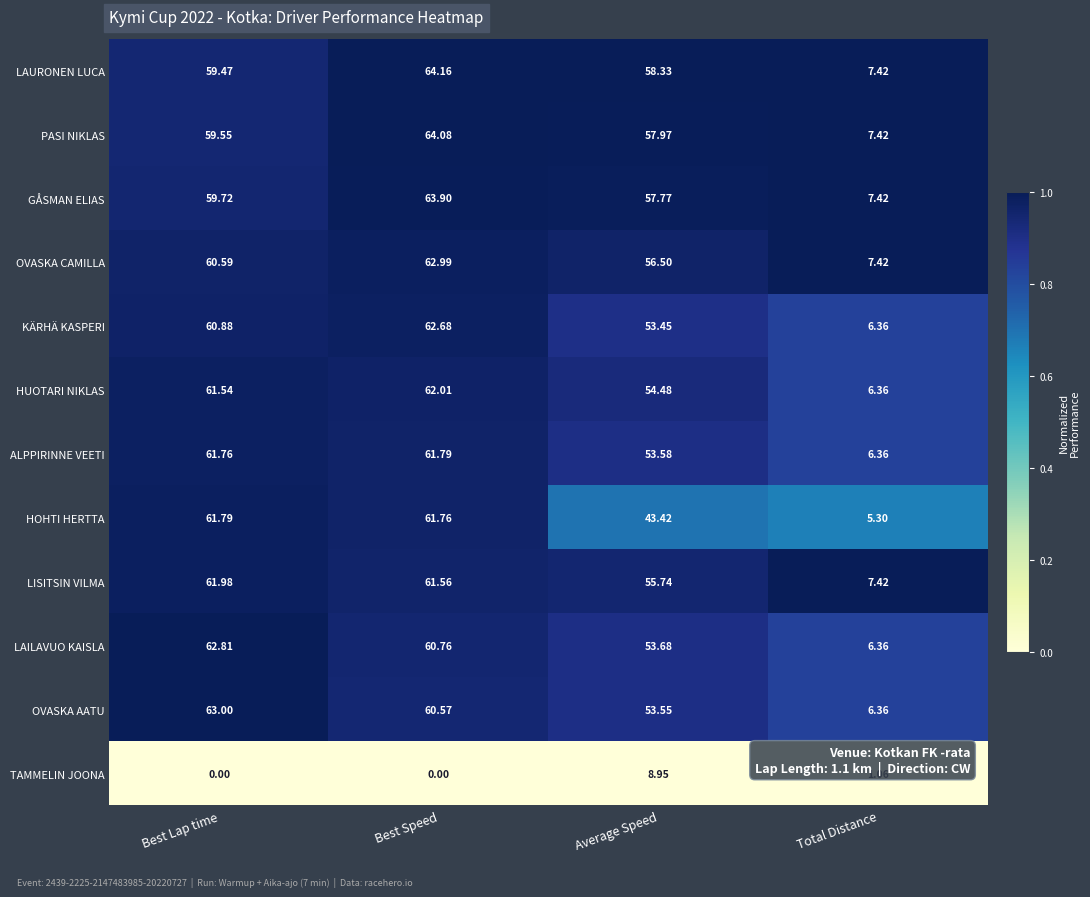

Is the value of TAMMELIN JOONA at Total Distance greater than the value of HOHTI HERTTA at Average Speed?

No